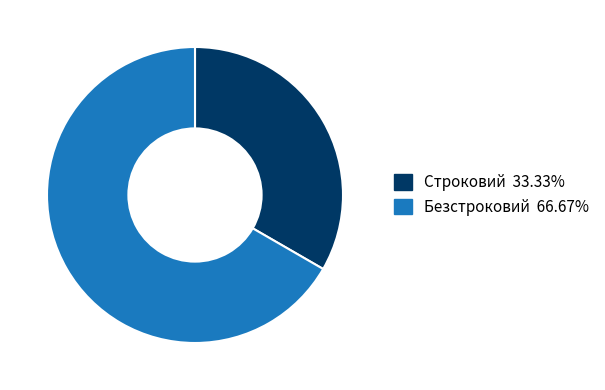

Does any single category account for the majority?

Yes